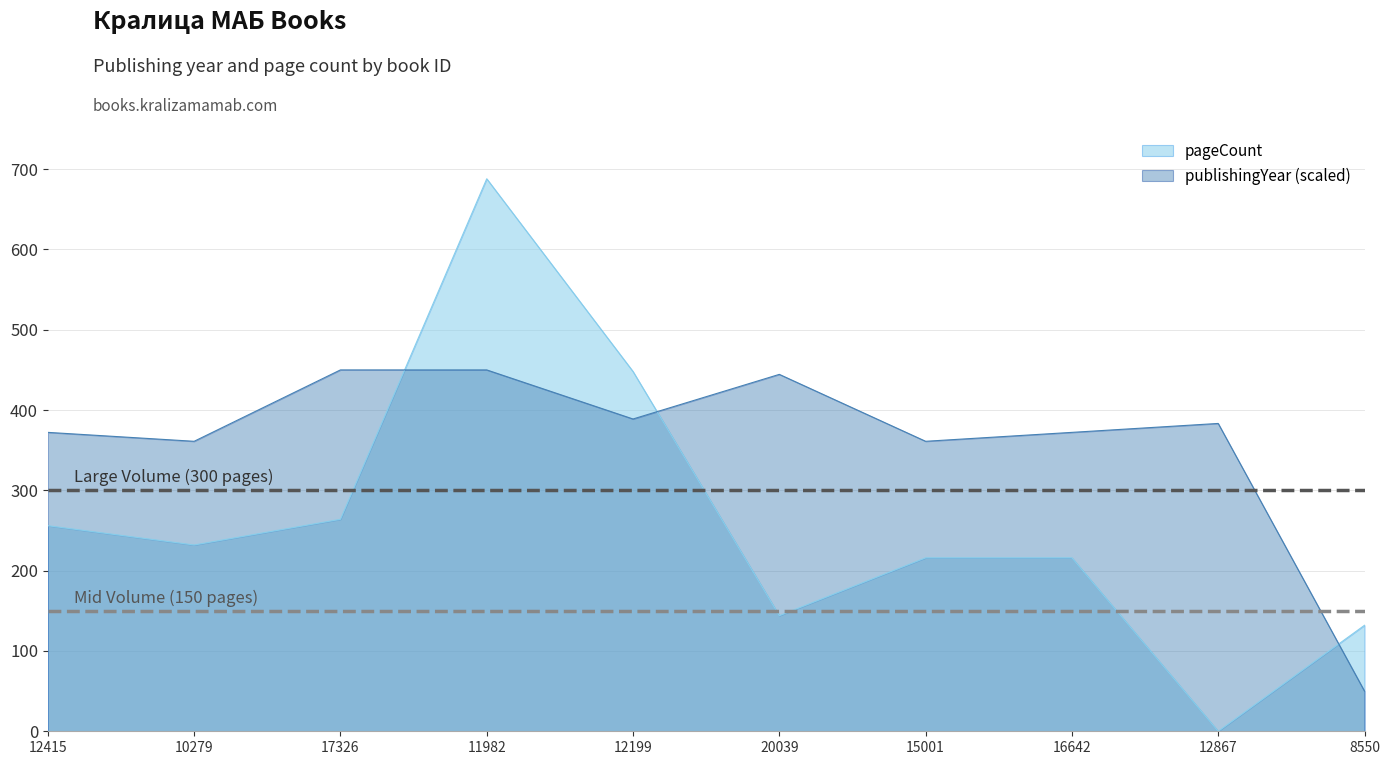

What is the label of the 9th point from the left?

12867